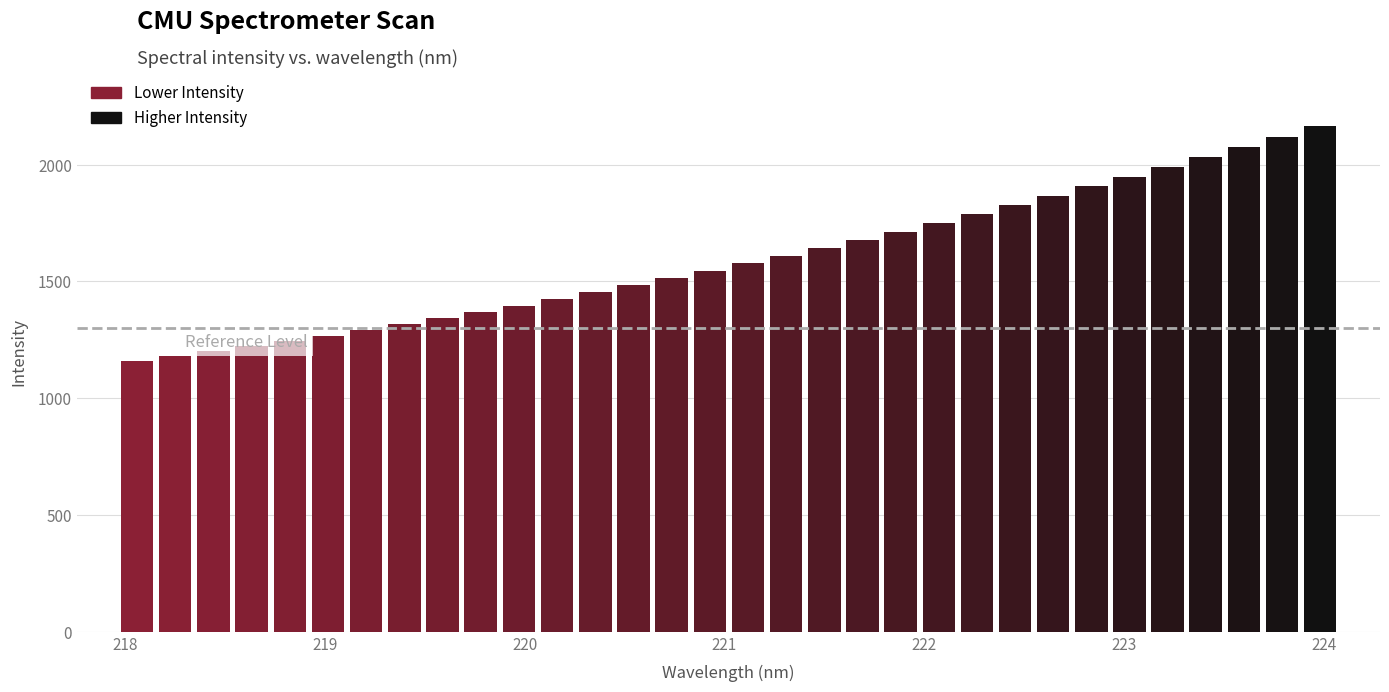

Are the bars grouped side by side (vs. stacked)?

No